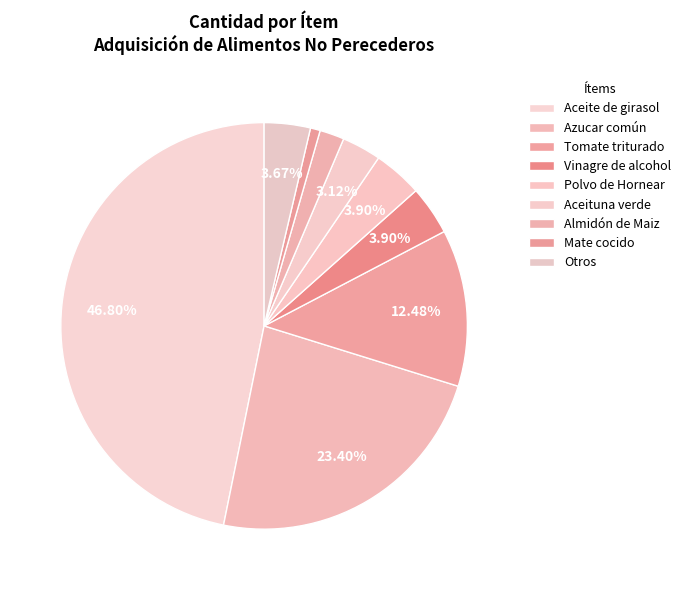

Count the number of slices in the pie.

9